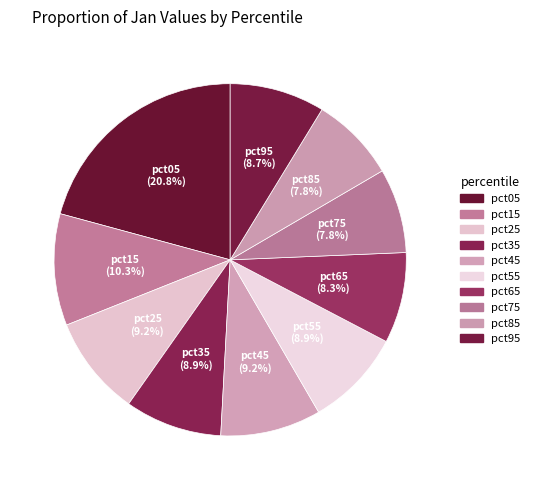

How many segments does this pie chart have?

10